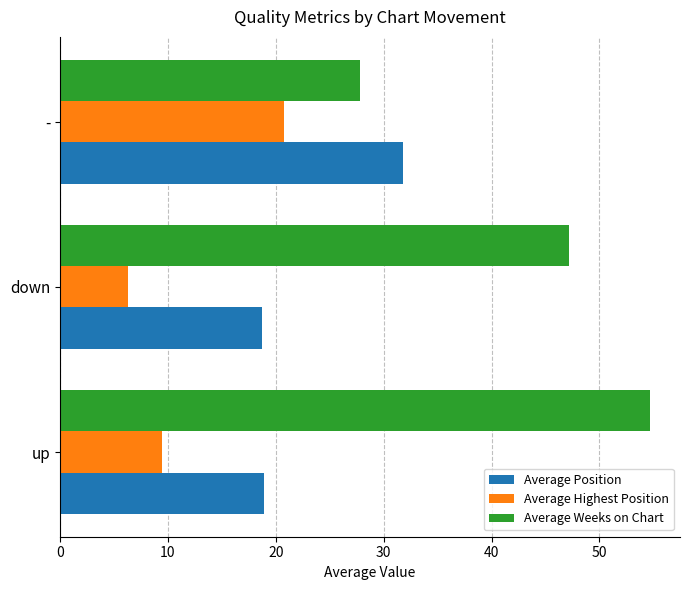

What is the average value of the Average Position series?

23.2